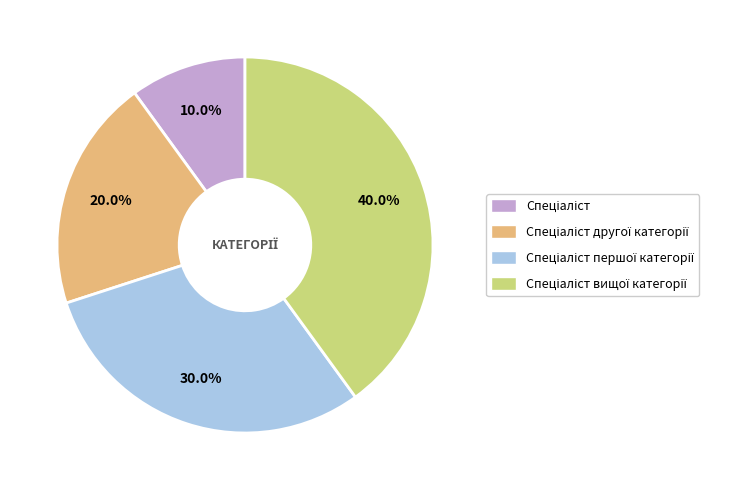

Is there any slice that represents more than half of the pie?

No